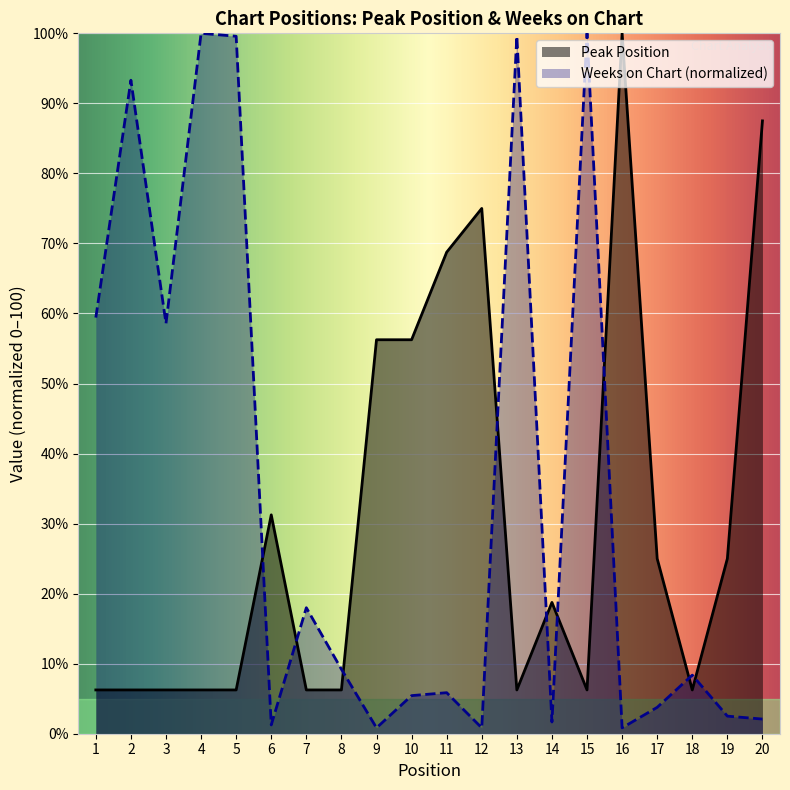

The value of Weeks on Chart at 4 is 100.0. True or false?

True